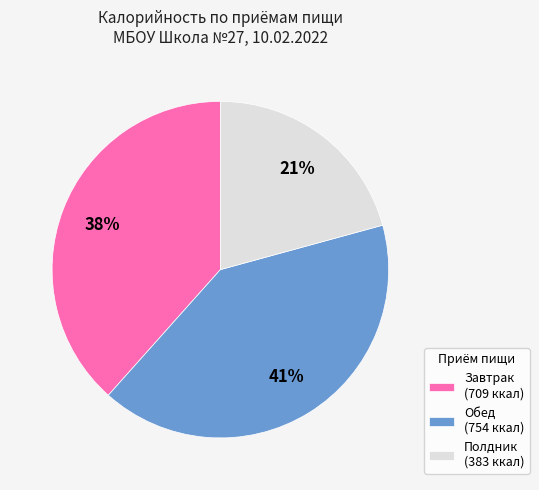

Count the number of slices in the pie.

3